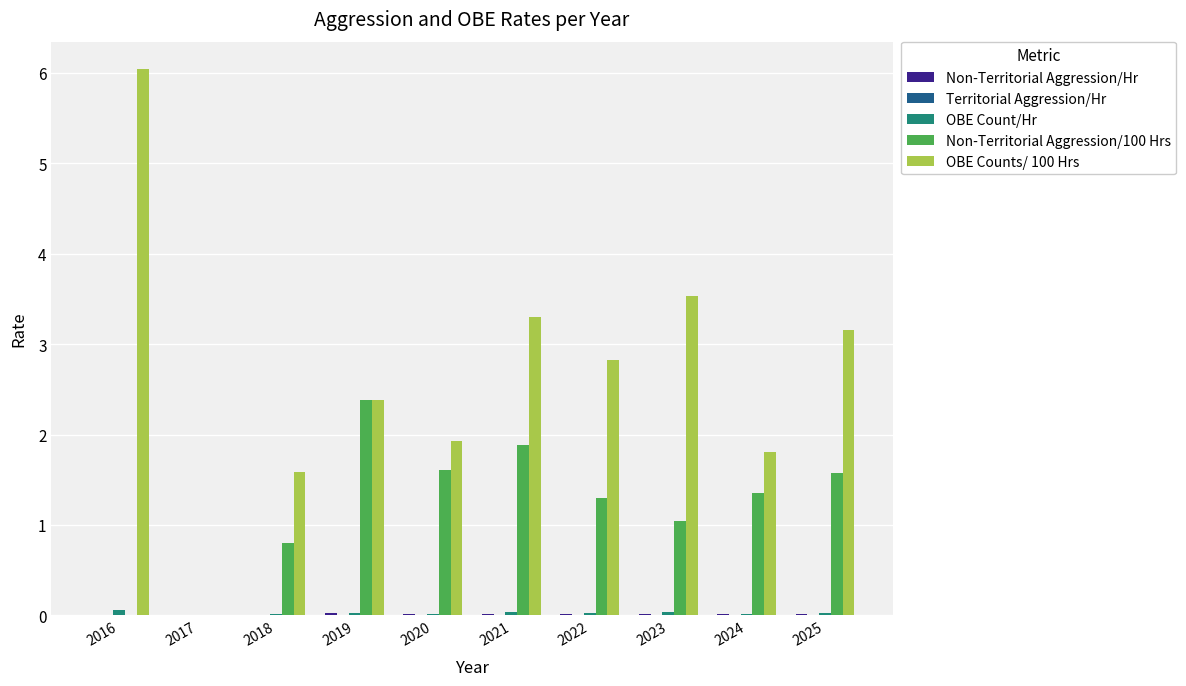

How many groups of bars are there?

10